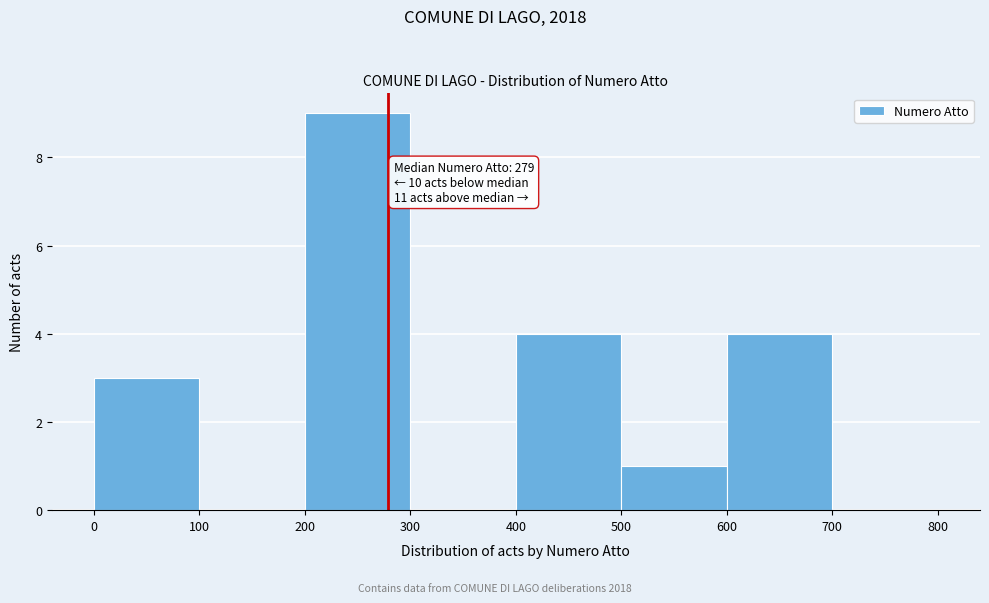

Which range on the x-axis has the tallest bar?

200 to 300